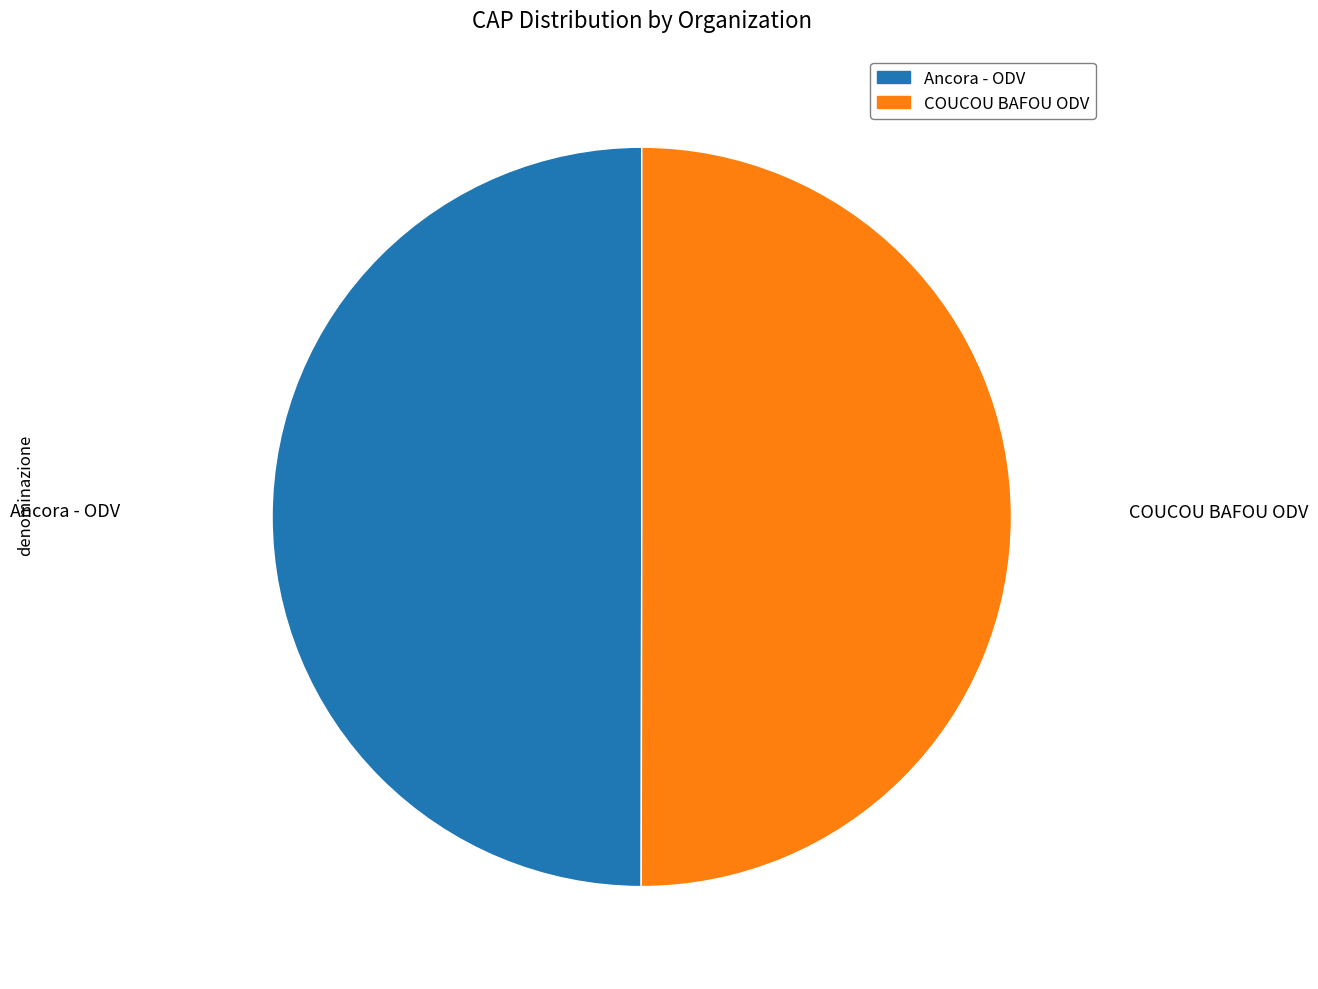

What is the ratio of the value at Ancora - ODV to the value at COUCOU BAFOU ODV?

1.0